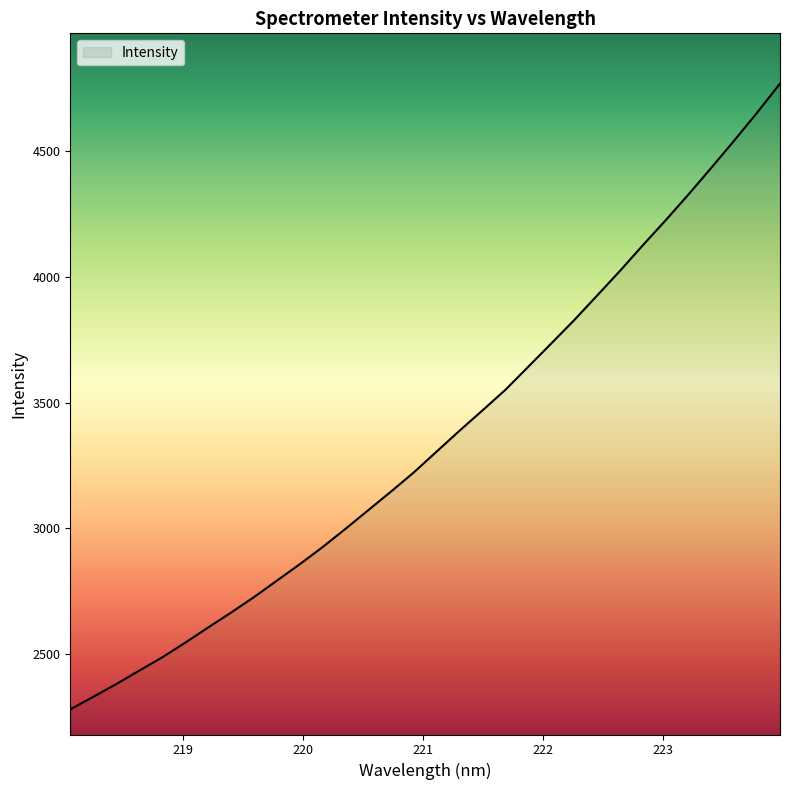

What is the smallest value displayed?

2279.0